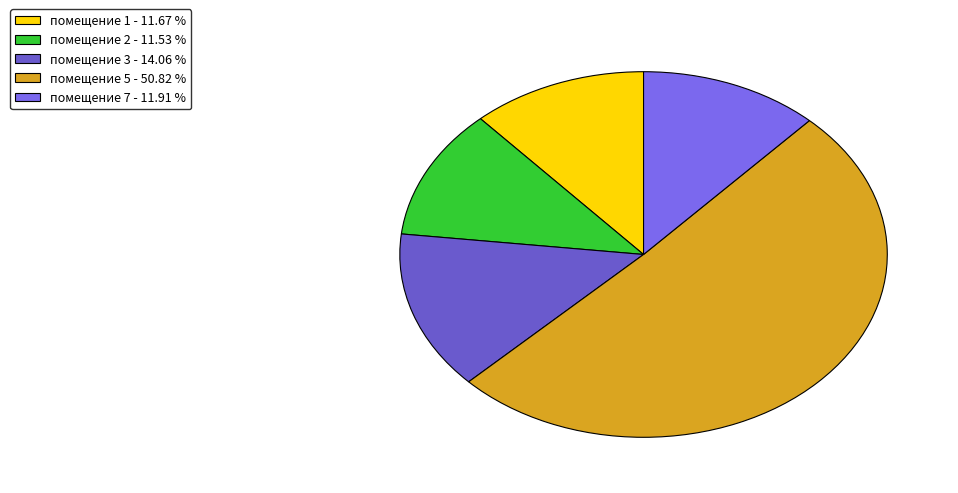

Count the number of slices in the pie.

5